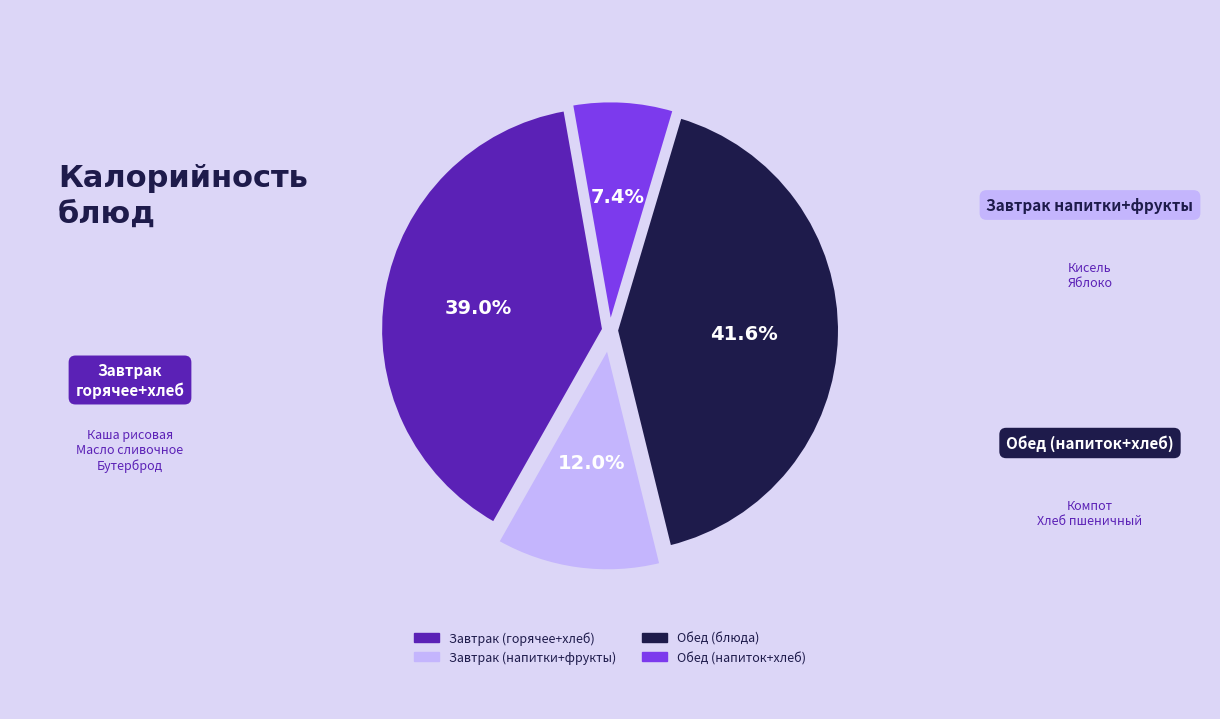

Is there any slice that represents more than half of the pie?

No